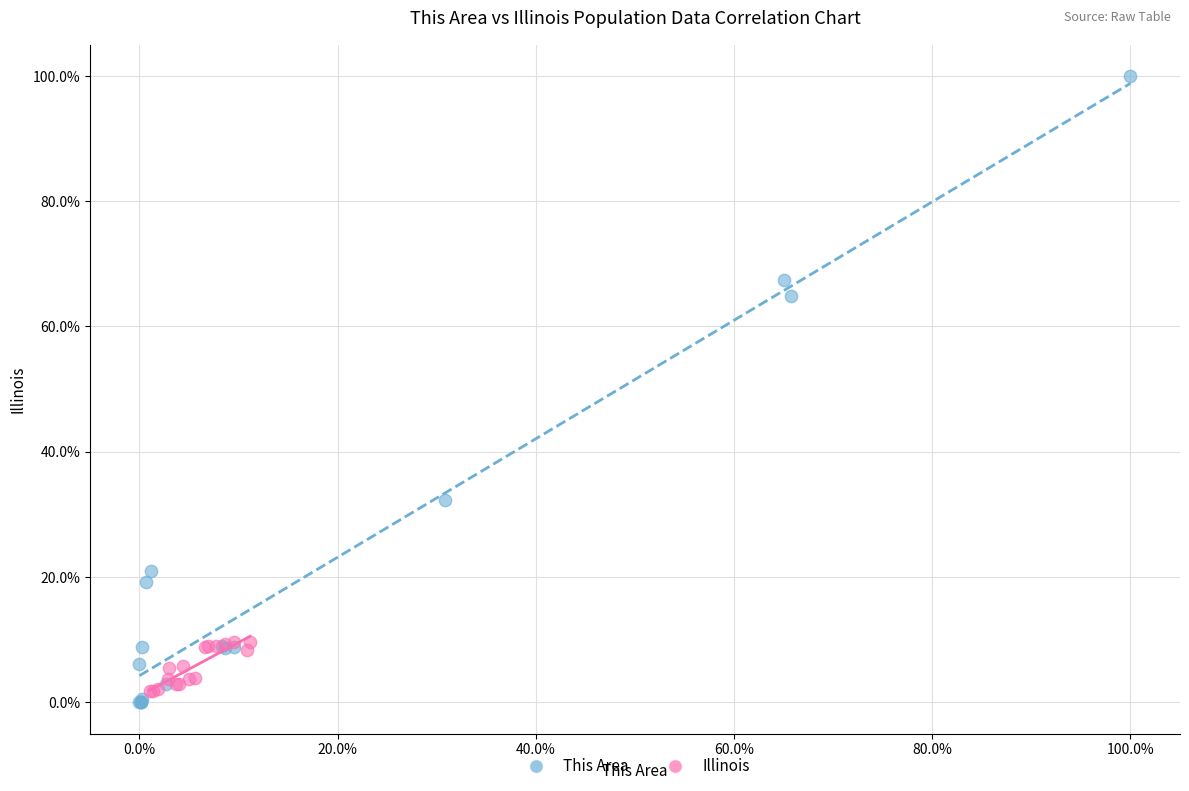

What are all the series names shown in the legend?

This Area, Illinois